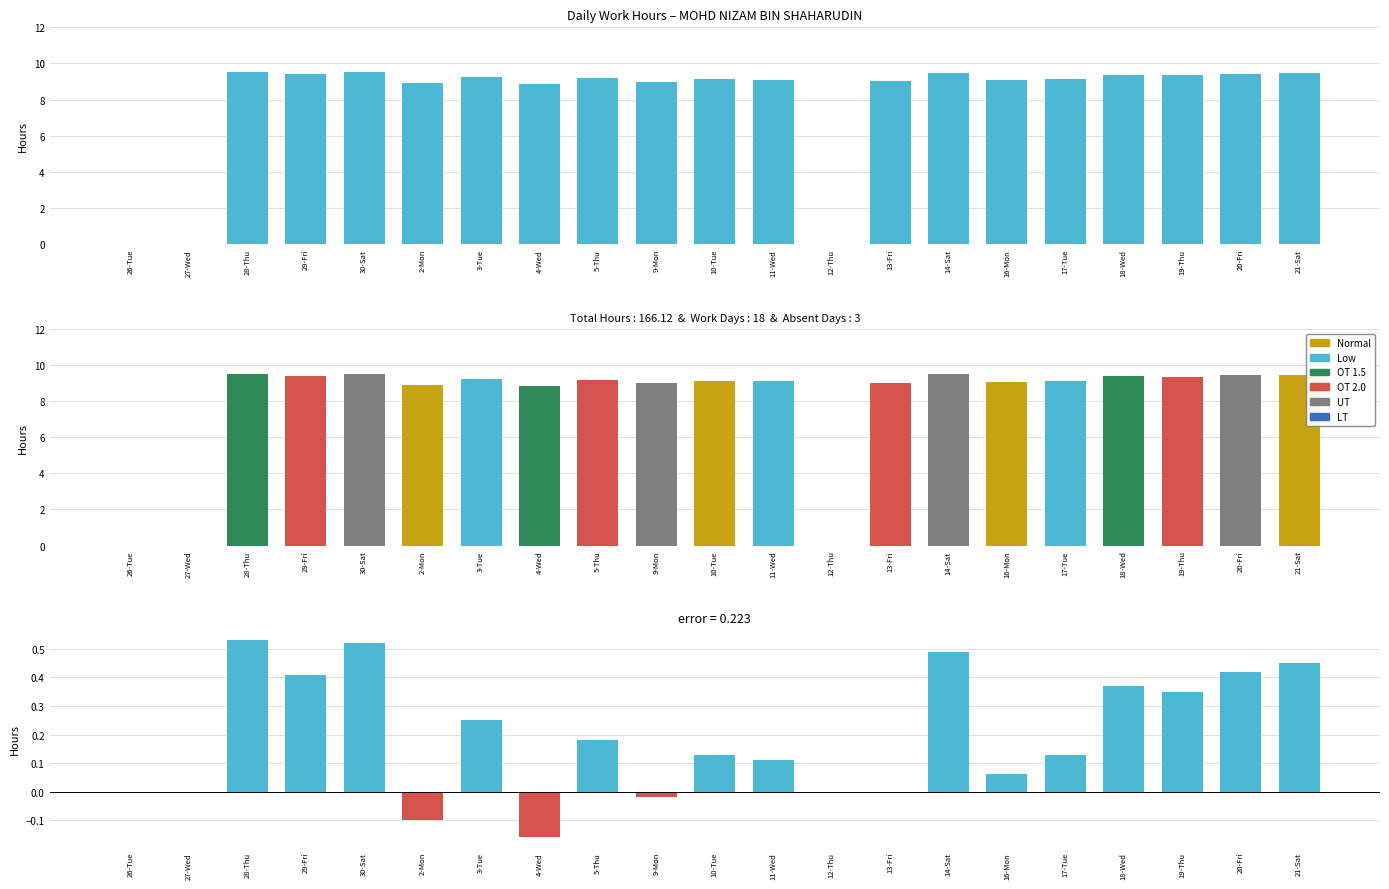

At which label does the data first exceed 0?

28-Thu